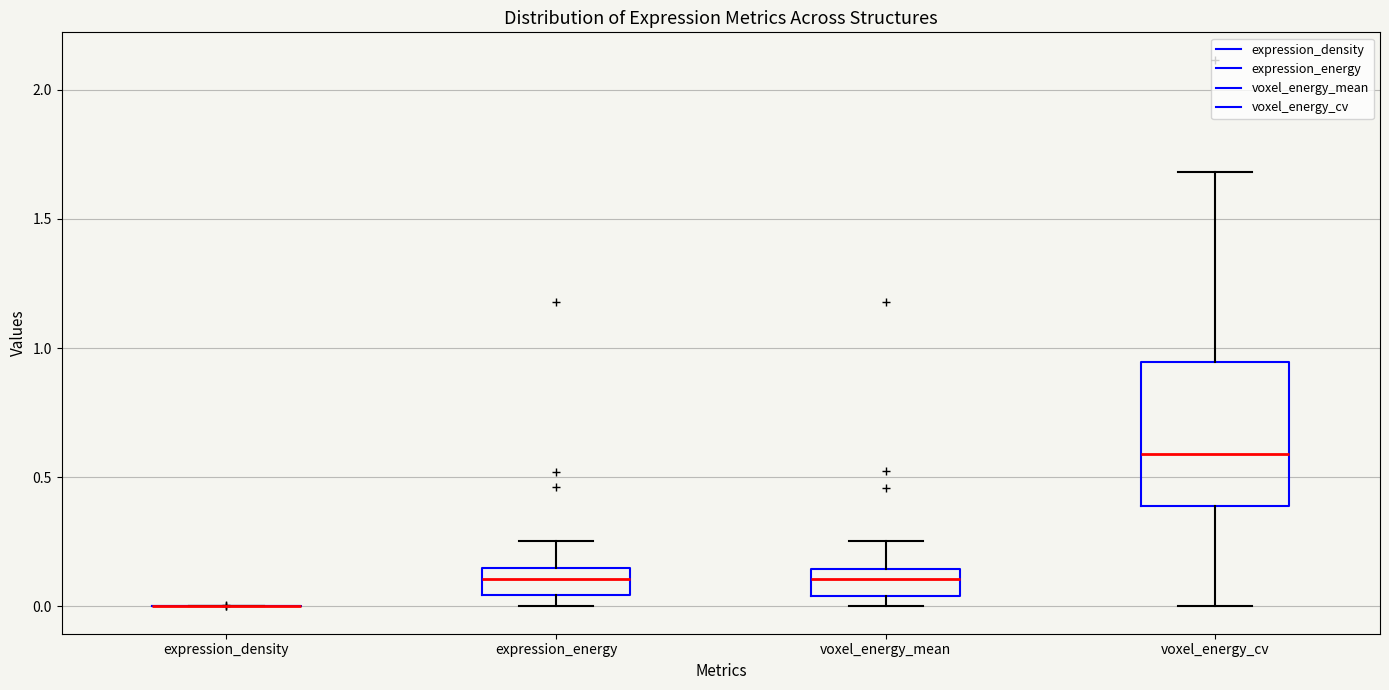

Which box is the tallest, from its lower edge to its upper edge?

voxel_energy_cv